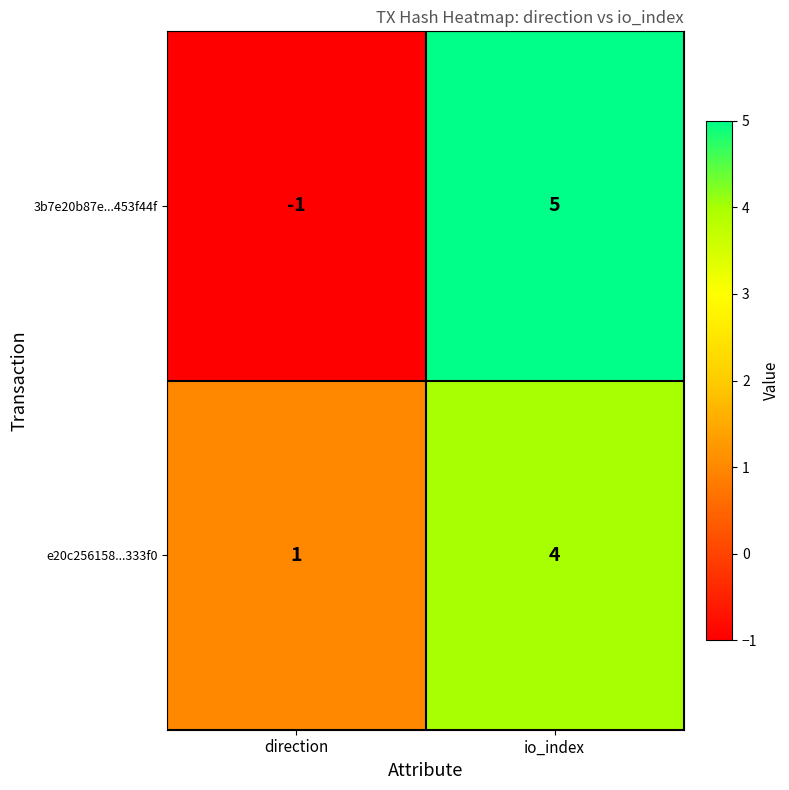

How many negative values does the 3b7e20b87e...453f44f series have?

1